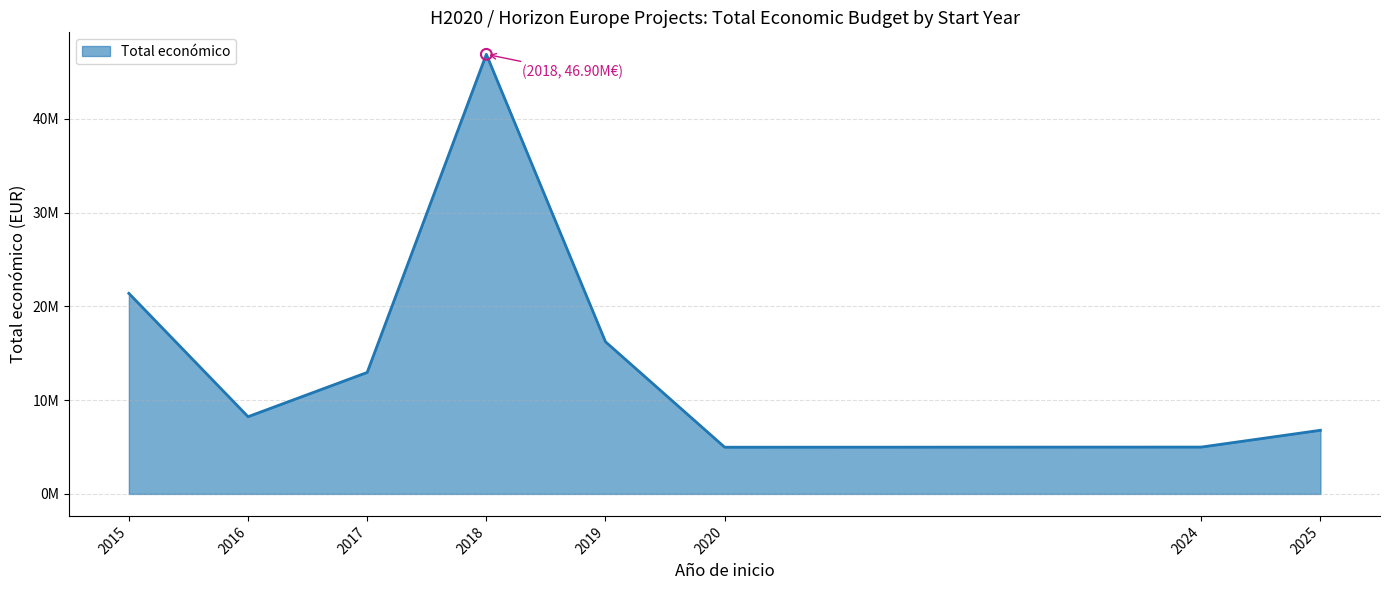

Is this an area chart (filled region under the line)?

Yes